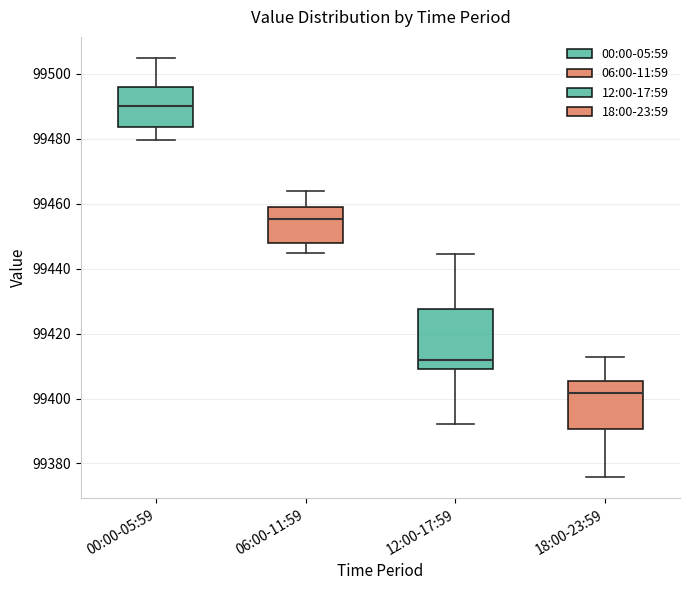

Reading left to right, read every box against the y-axis: the position of its median line, the range the box covers, and the ends of its whiskers. The values are not printed on the chart, so give them approximately, as read against the axis.

00:00-05:59: median 99490, box 99484 to 99496, whiskers 99480 to 99504
06:00-11:59: median 99456, box 99448 to 99458, whiskers 99444 to 99464
12:00-17:59: median 99412, box 99410 to 99428, whiskers 99392 to 99444
18:00-23:59: median 99402, box 99390 to 99406, whiskers 99376 to 99412